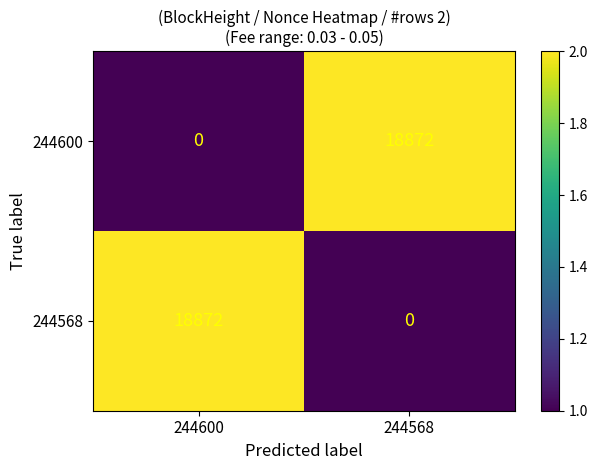

At 244568, list the series in order from smallest to largest.

244568, 244600